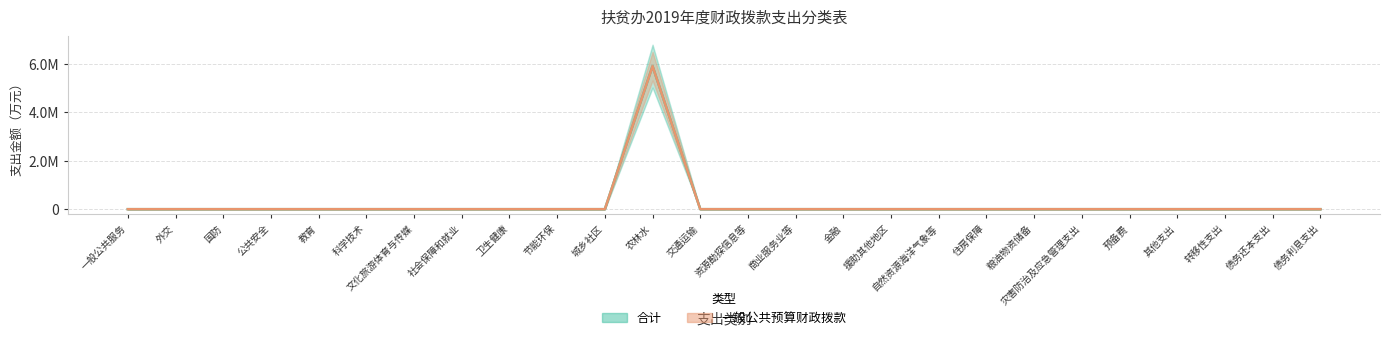

List the labels in order of 合计 value, smallest first.

一般公共服务, 外交, 国防, 公共安全, 教育, 科学技术, 文化旅游体育与传媒, 社会保障和就业, 卫生健康, 节能环保, 城乡社区, 交通运输, 资源勘探信息等, 商业服务业等, 金融, 援助其他地区, 自然资源海洋气象等, 住房保障, 粮油物资储备, 灾害防治及应急管理支出, 预备费, 其他支出, 转移性支出, 债务还本支出, 债务利息支出, 农林水